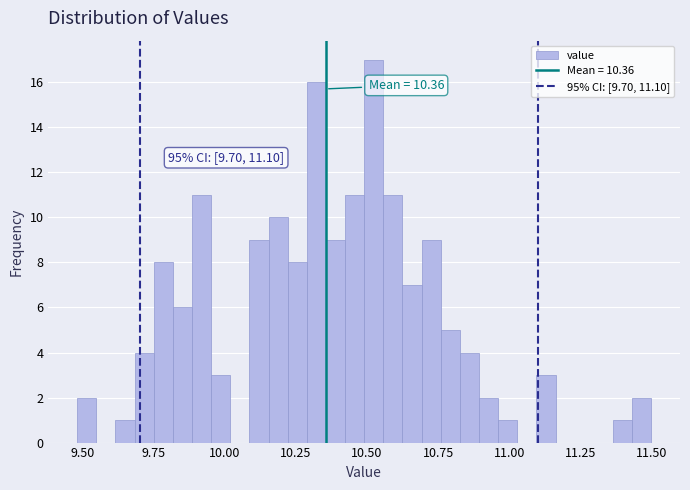

Around what value on the x-axis is the tallest bar? Give the approximate position of its centre, as read against the axis.

10.50